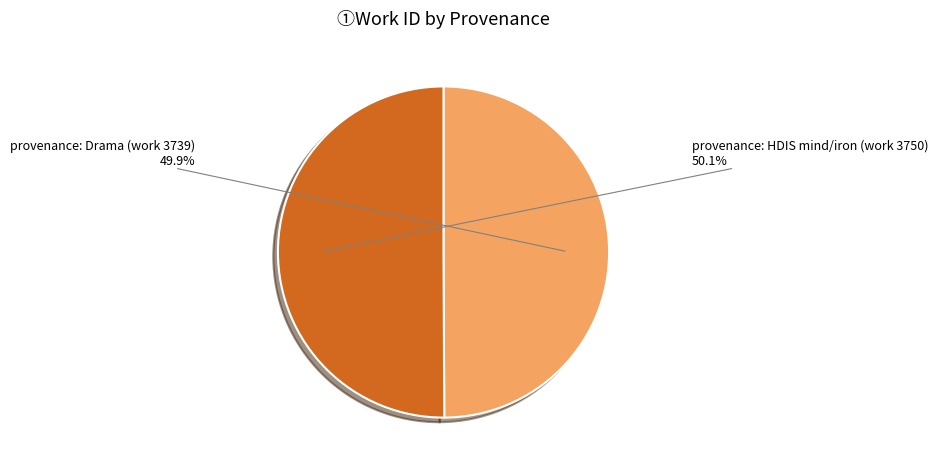

What is the ratio of the value at provenance: Drama (work 3739) to the value at provenance: HDIS mind/iron (work 3750)?

1.0